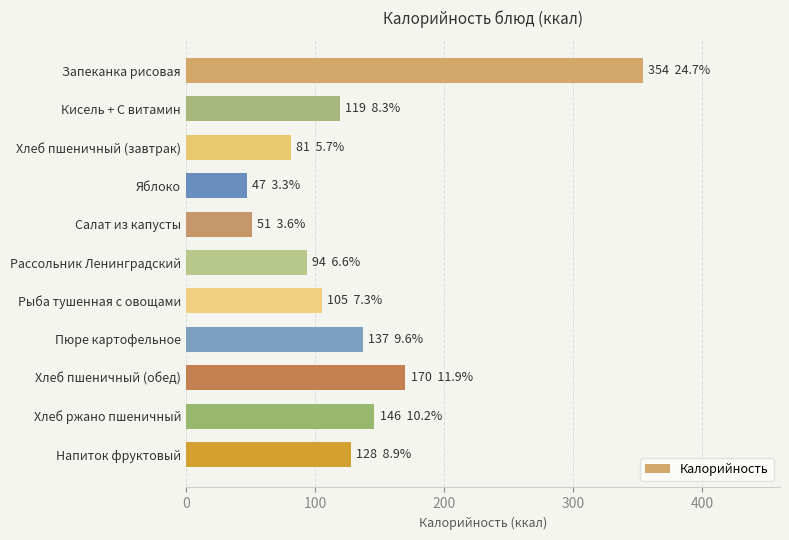

Reading bottom to top, list all the values displayed in this chart.

Напиток фруктовый=128	Хлеб ржано пшеничный=146	Хлеб пшеничный (обед)=170	Пюре картофельное=137	Рыба тушенная с овощами=105	Рассольник Ленинградский=94	Салат из капусты=51	Яблоко=47	Хлеб пшеничный (завтрак)=81	Кисель + С витамин=119	Запеканка рисовая=354